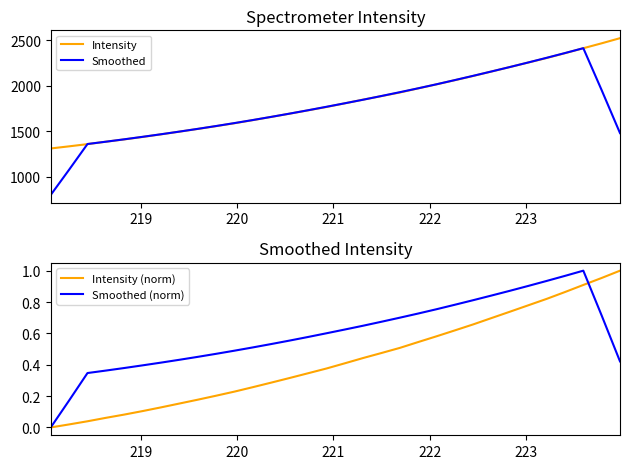

What is the highest value of the Intensity series?

2524.7